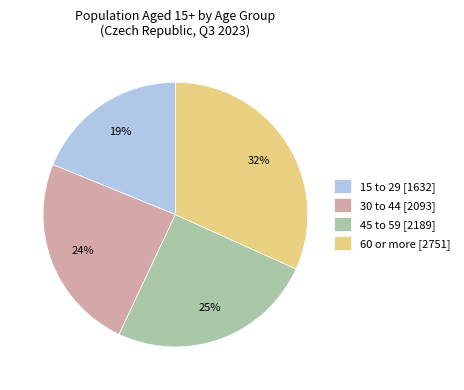

Is 45 to 59 the majority of the pie?

No